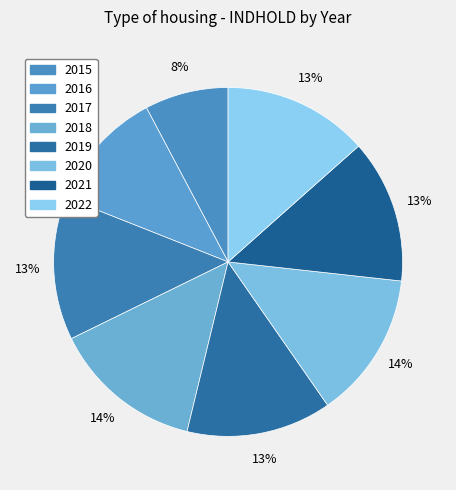

How many slices are in this pie chart?

8